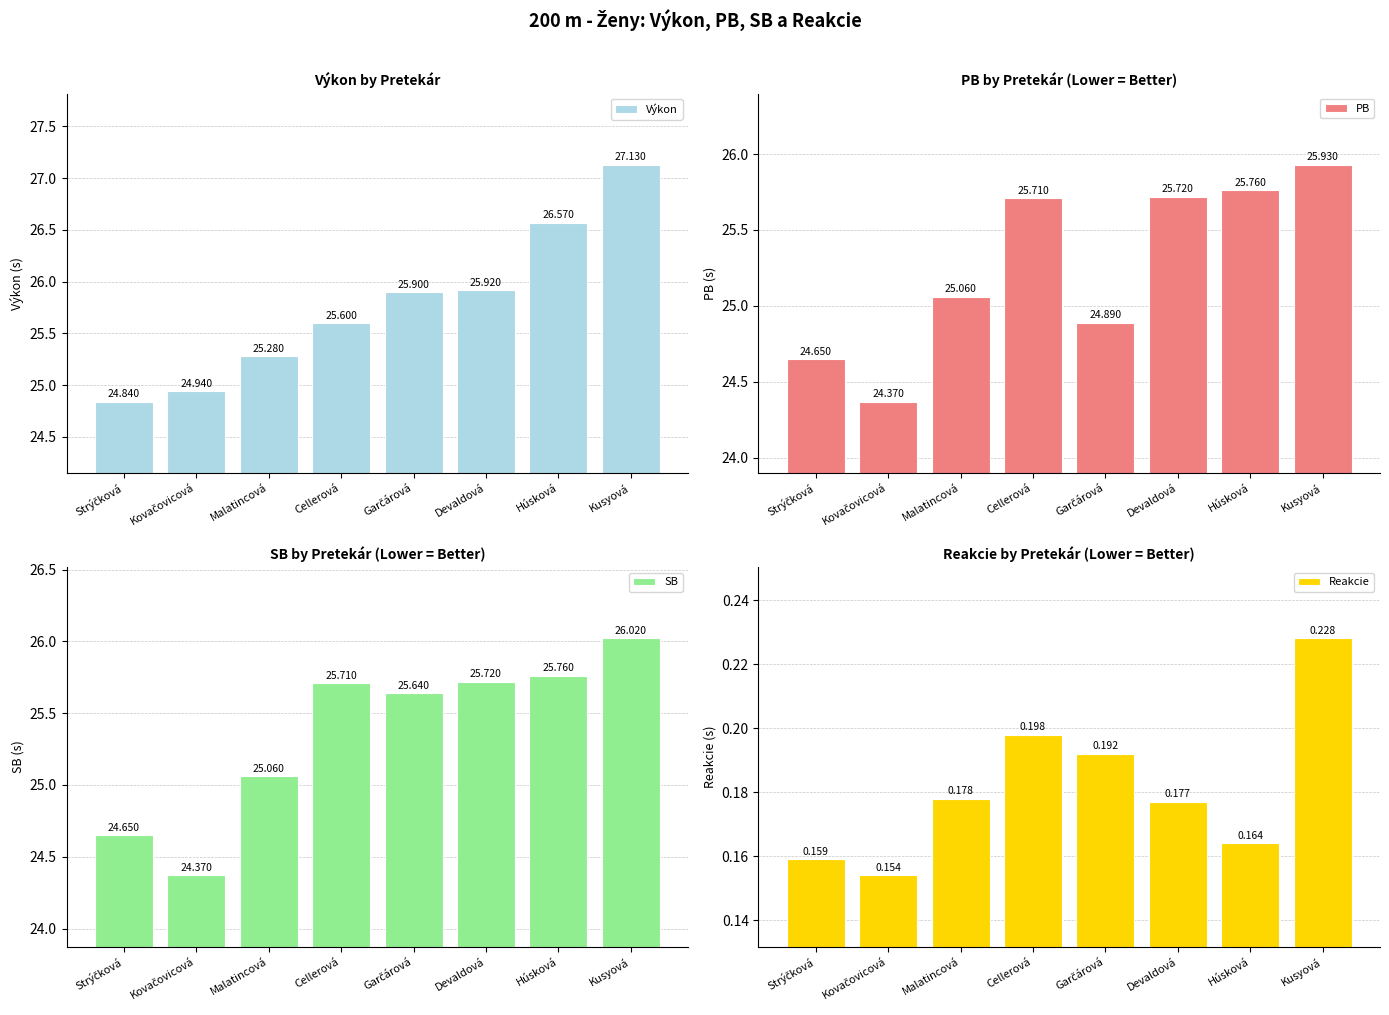

Which series changed the most between Cellerová and Kusyová?

Výkon